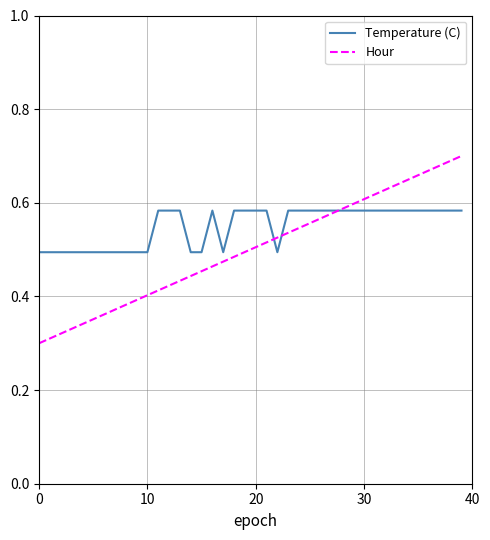

What is the sum of all Hour values?

20.0